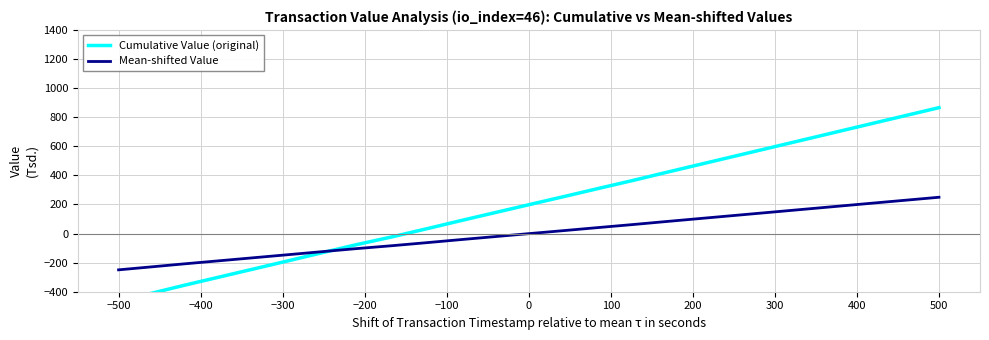

Does the chart have visible grid lines?

Yes